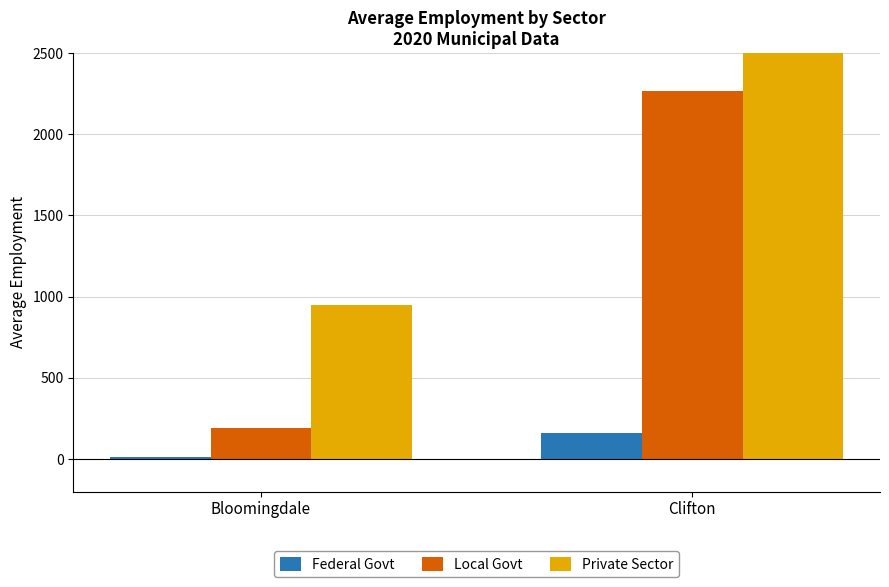

Which category has the highest value in the Private Sector series?

Clifton